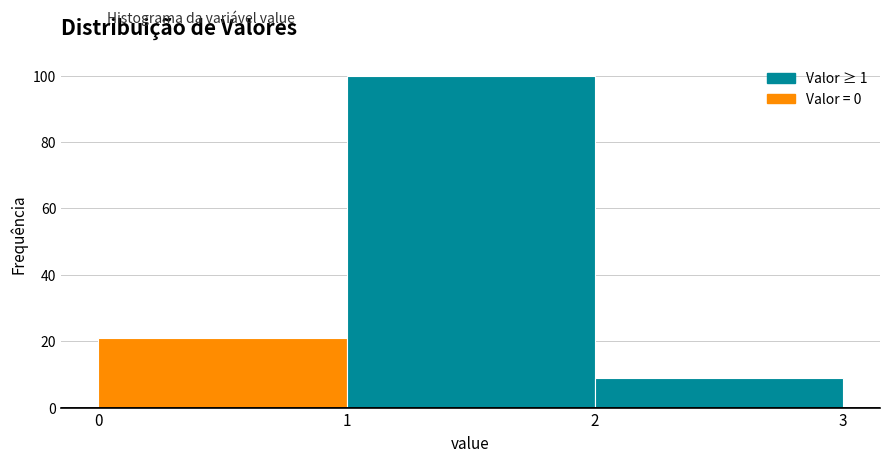

Reading left to right, transcribe this chart: for each bar, give the range it covers on the x-axis and its height. The values are not printed on the chart, so give them approximately, as read against the axis.

0 to 1: 22
1 to 2: 100
2 to 3: 10